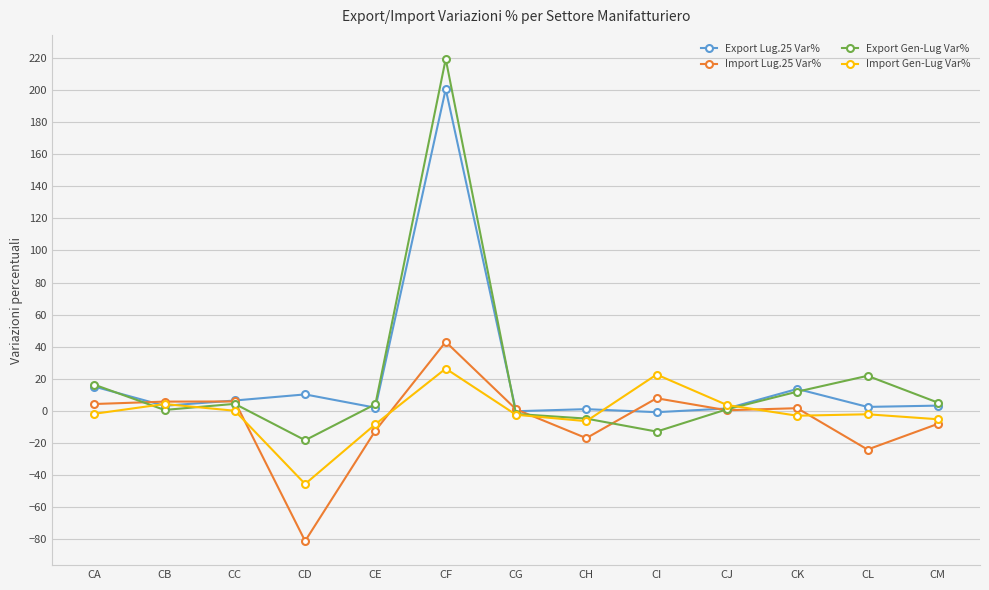

At which category is the sum across all series the highest?

CF